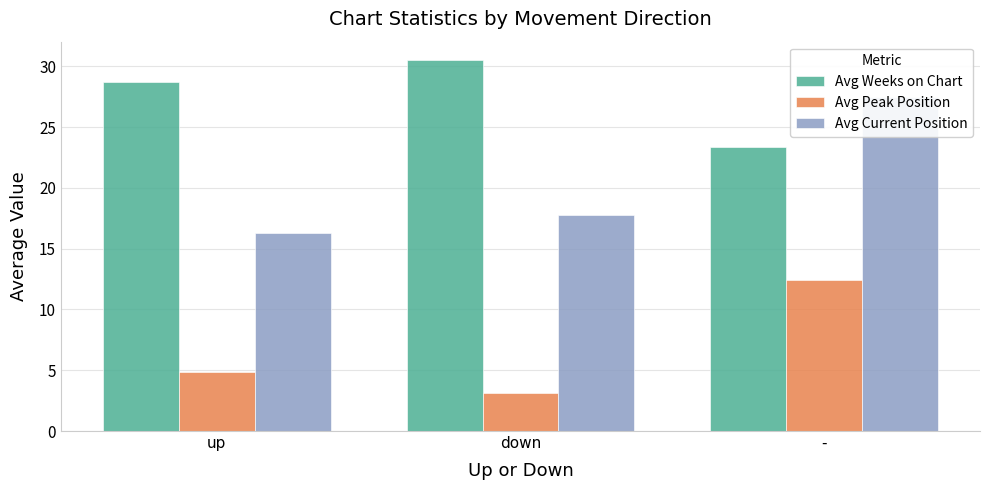

What is the label of the 3rd bar from the right?

up